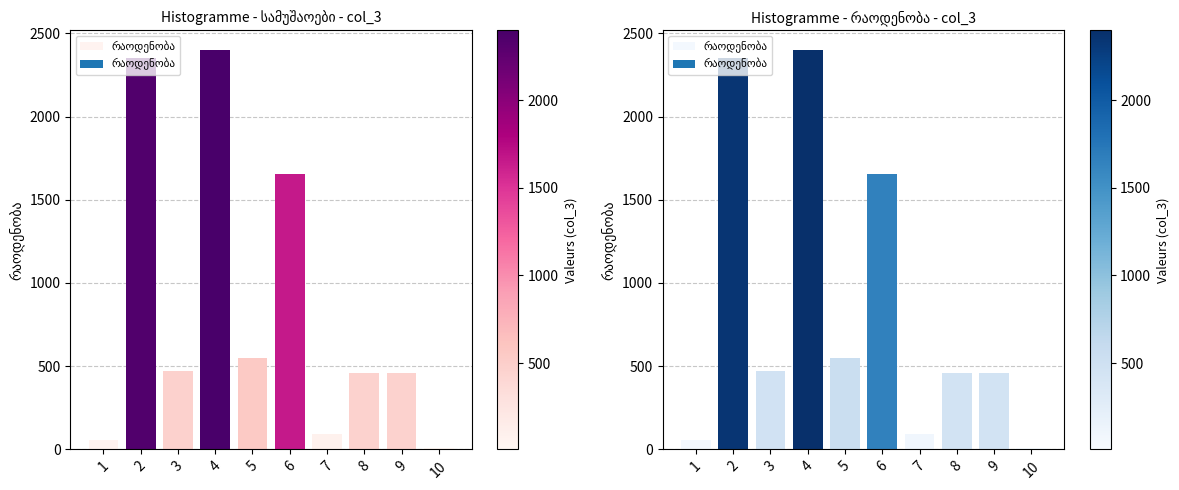

Which label corresponds to the largest value in the chart?

4